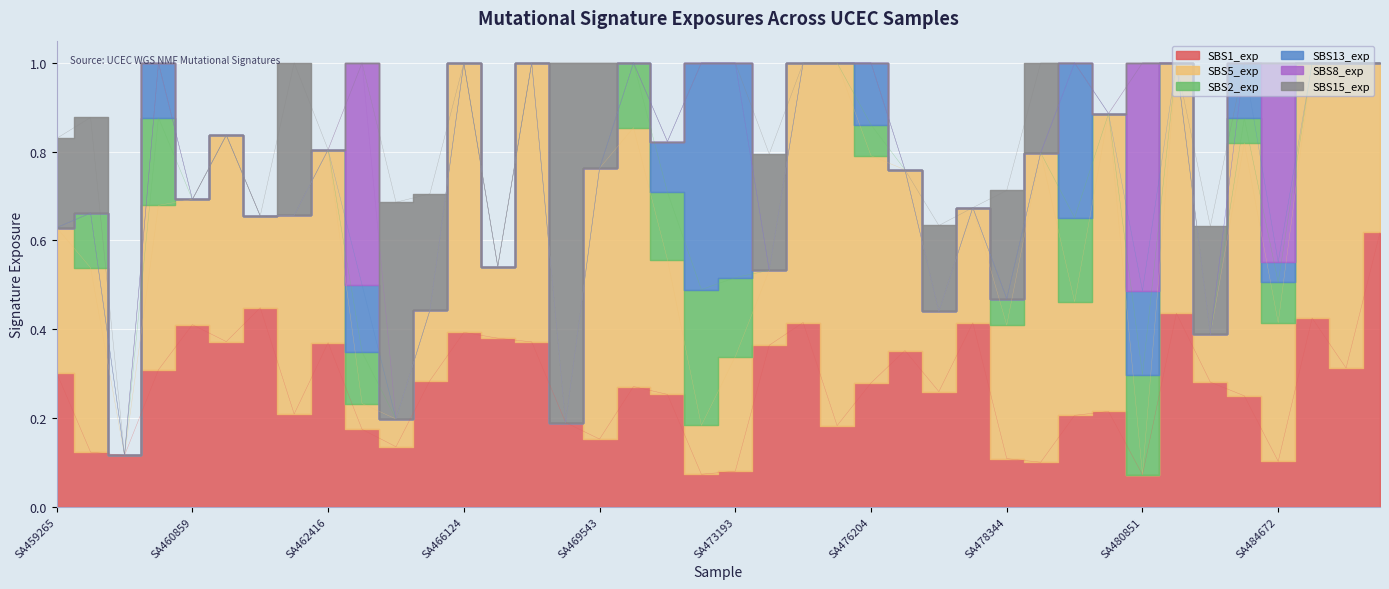

What is the difference between the maximum and second lowest values in the SBS1_exp series?

0.5